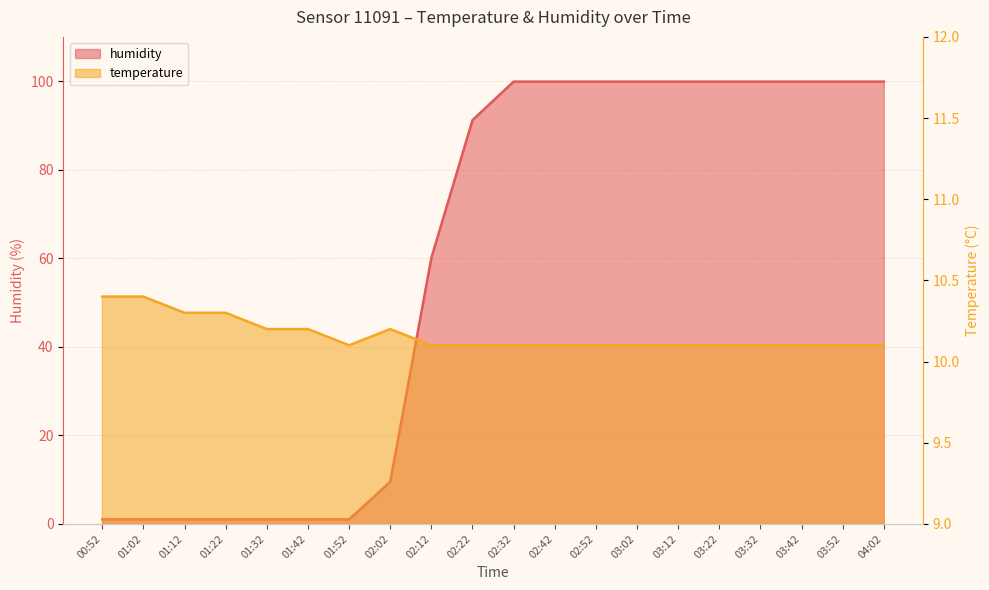

Which series ends up on top after the final intersection of humidity and temperature?

humidity